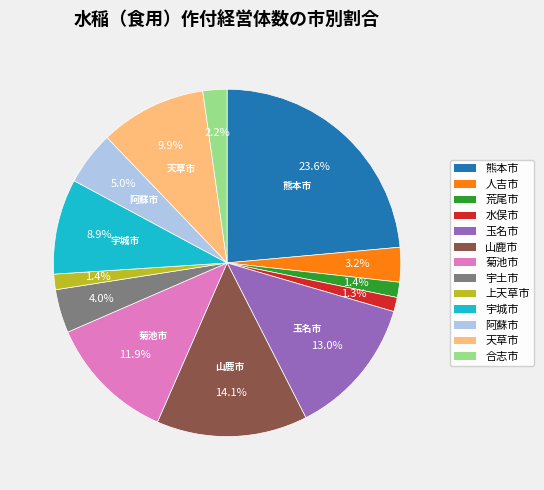

To the nearest percent, what percentage of the pie is 山鹿市?

14%